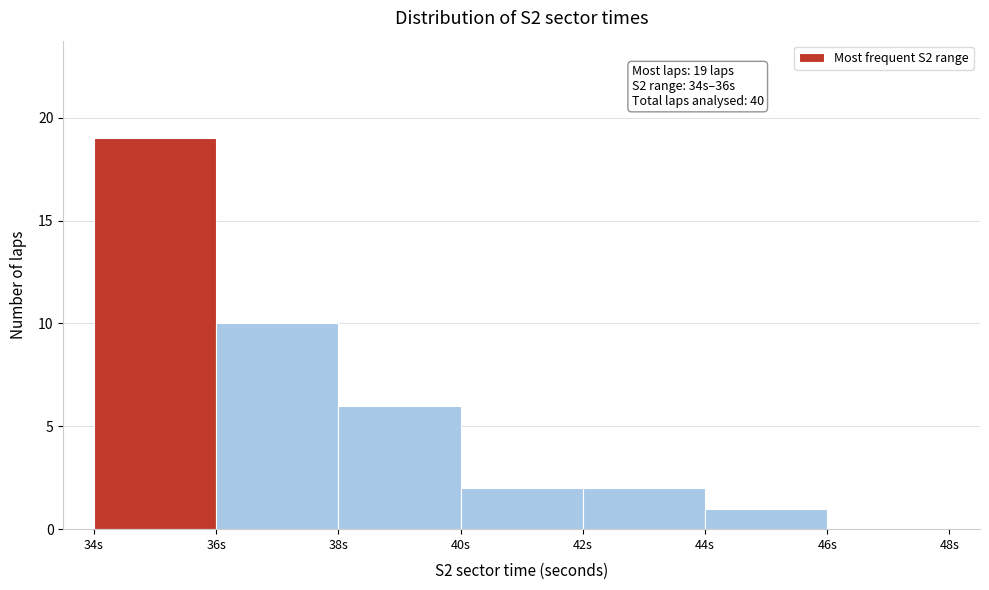

Which range on the x-axis has the tallest bar?

34 to 36